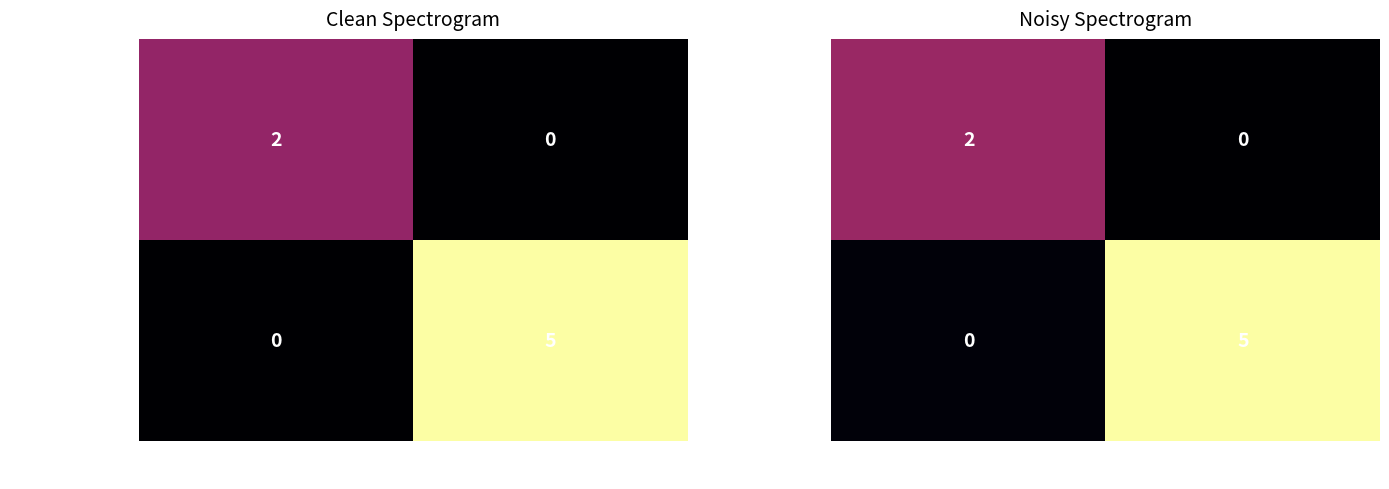

How many values in the bb71acb1ab26021... series exceed 2?

1